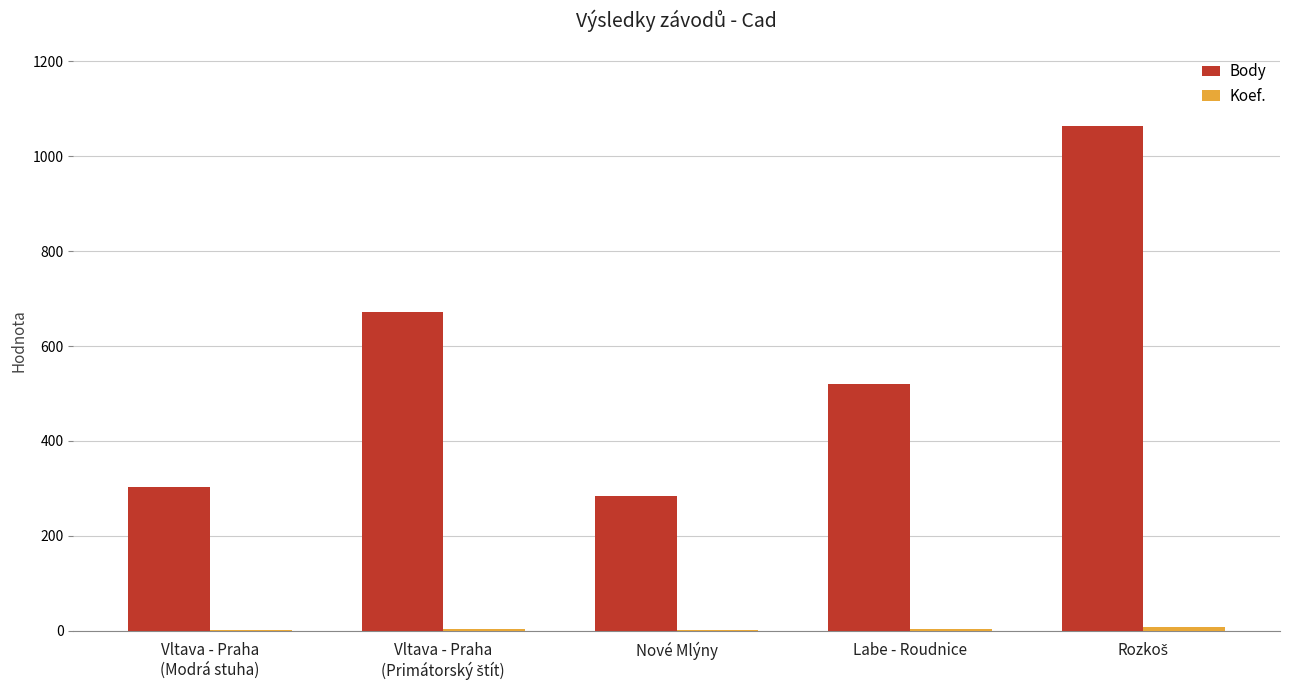

What is the total value across all series at Vltava - Praha
(Modrá stuha)?

306